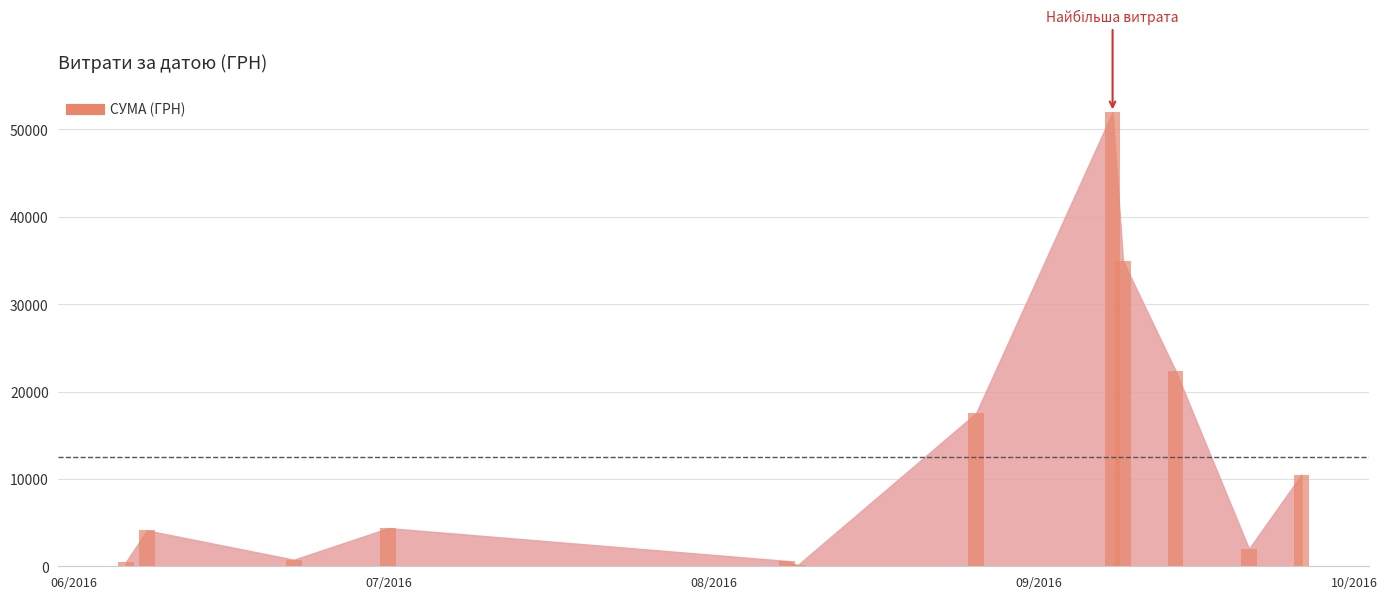

What is the sum of all values?

149829.7